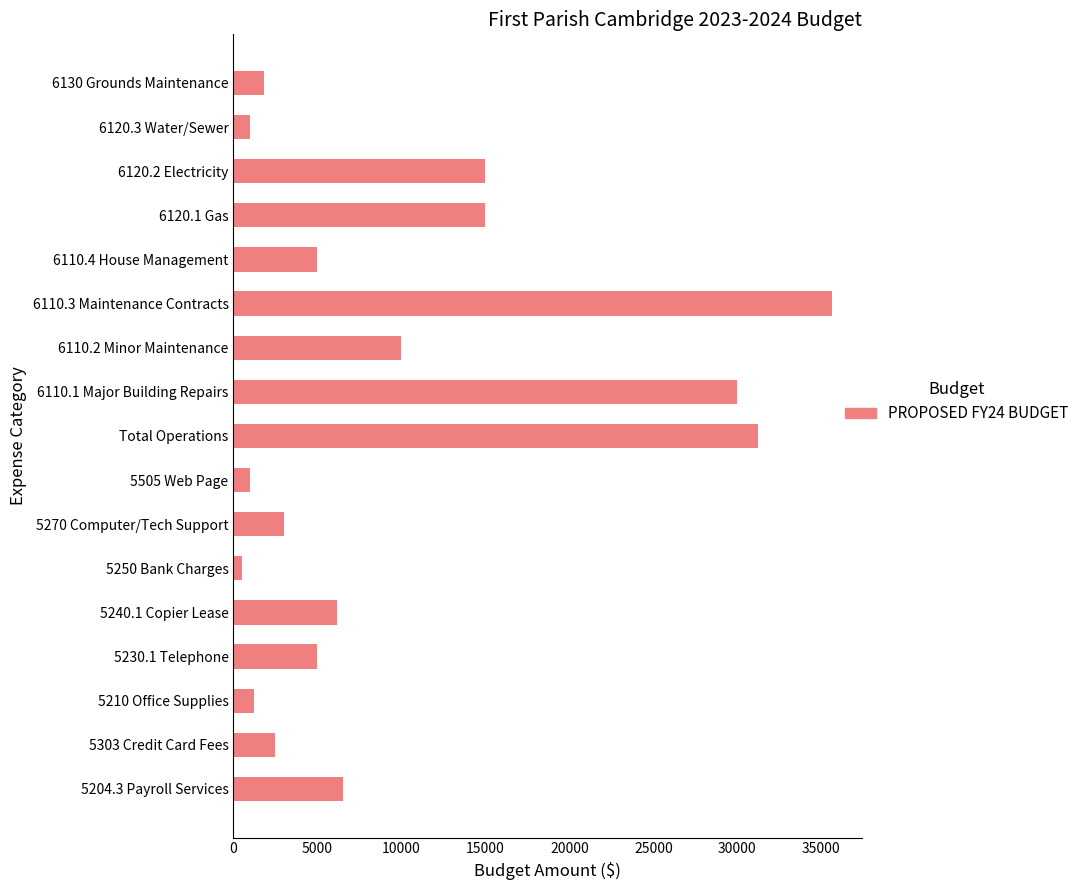

Reading bottom to top, transcribe all the data shown in this chart.

6500	2500	1250	5000	6150	500	3000	1000	31250	30000	10000	35650	5000	15000	15000	1000	1800